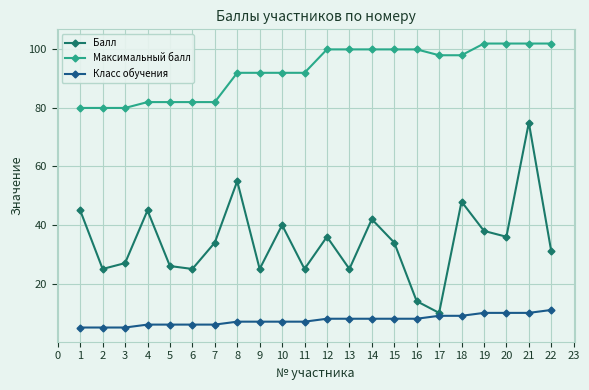

What is the highest value of the Балл series?

75